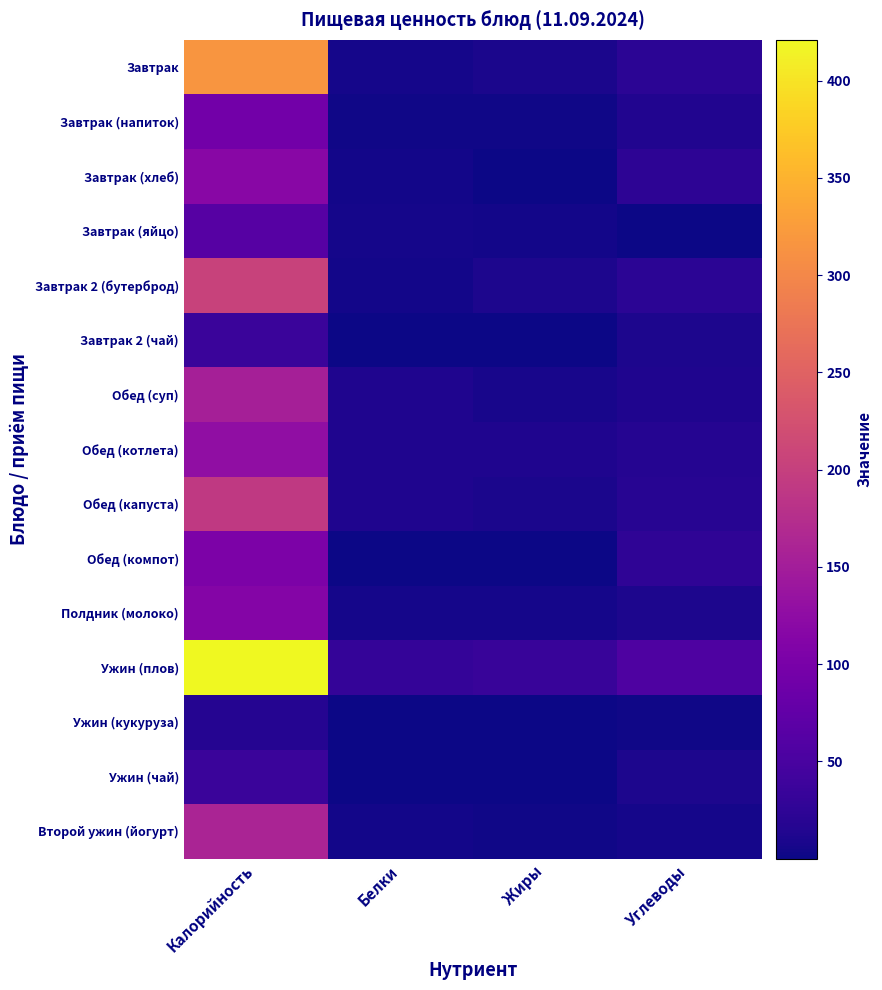

Reading left to right, extract all data points from this chart.

Завтрак: Калорийность=316.0	Белки=6.5	Жиры=8.3	Углеводы=21.9
Завтрак (напиток): Калорийность=93.4	Белки=3.1	Жиры=2.6	Углеводы=14.1
Завтрак (хлеб): Калорийность=117.5	Белки=3.8	Жиры=0.4	Углеводы=24.6
Завтрак (яйцо): Калорийность=63.0	Белки=5.1	Жиры=4.6	Углеводы=0.3
Завтрак 2 (бутерброд): Калорийность=204.0	Белки=3.6	Жиры=11.3	Углеводы=21.8
Завтрак 2 (чай): Калорийность=35.0	Белки=0.1	Жиры=0.0	Углеводы=9.9
Обед (суп): Калорийность=154.0	Белки=13.1	Жиры=6.7	Углеводы=12.5
Обед (котлета): Калорийность=127.0	Белки=12.4	Жиры=11.8	Углеводы=17.8
Обед (капуста): Калорийность=191.9	Белки=12.3	Жиры=8.6	Углеводы=18.8
Обед (компот): Калорийность=104.1	Белки=0.2	Жиры=0.2	Углеводы=25.4
Полдник (молоко): Калорийность=113.3	Белки=6.1	Жиры=5.4	Углеводы=10.1
Ужин (плов): Калорийность=421.0	Белки=30.6	Жиры=33.7	Углеводы=55.2
Ужин (кукуруза): Калорийность=18.0	Белки=1.0	Жиры=0.7	Углеводы=1.9
Ужин (чай): Калорийность=35.0	Белки=0.1	Жиры=0.0	Углеводы=9.9
Второй ужин (йогурт): Калорийность=160.0	Белки=3.6	Жиры=2.8	Углеводы=5.4